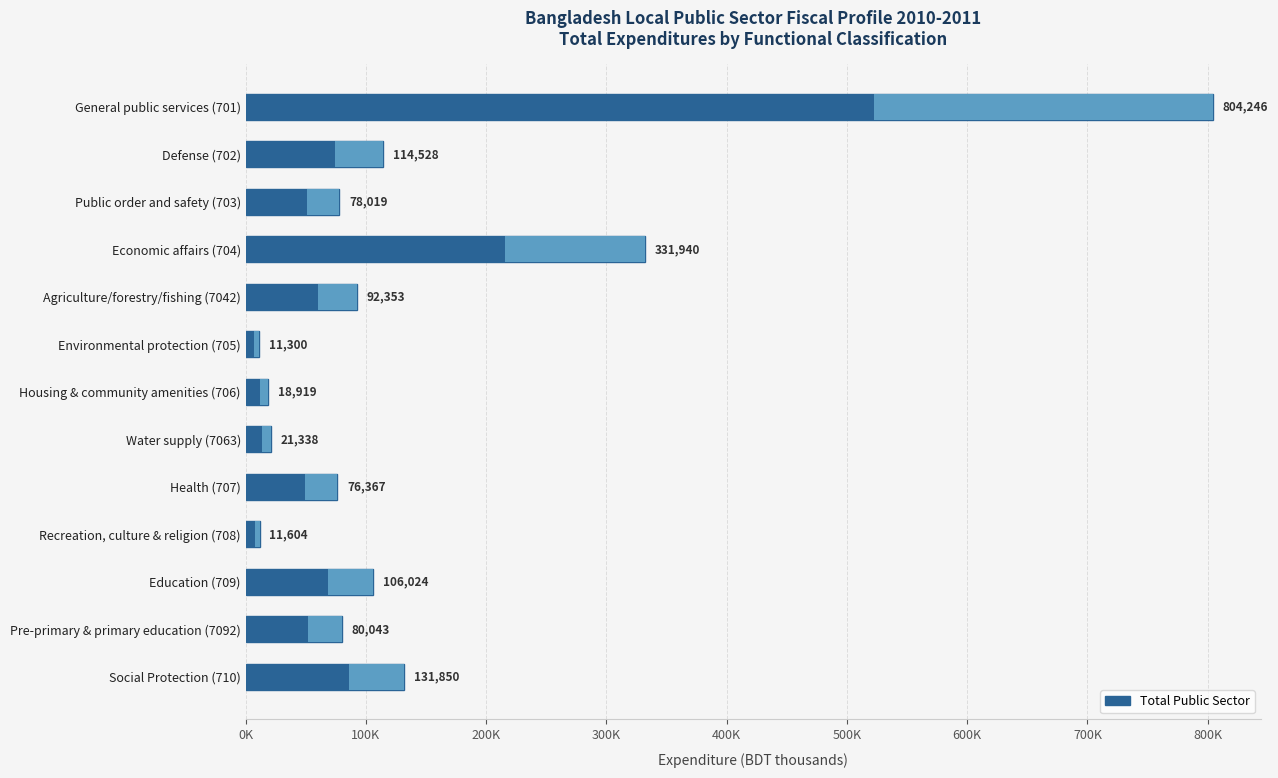

Are the bars grouped side by side (vs. stacked)?

No